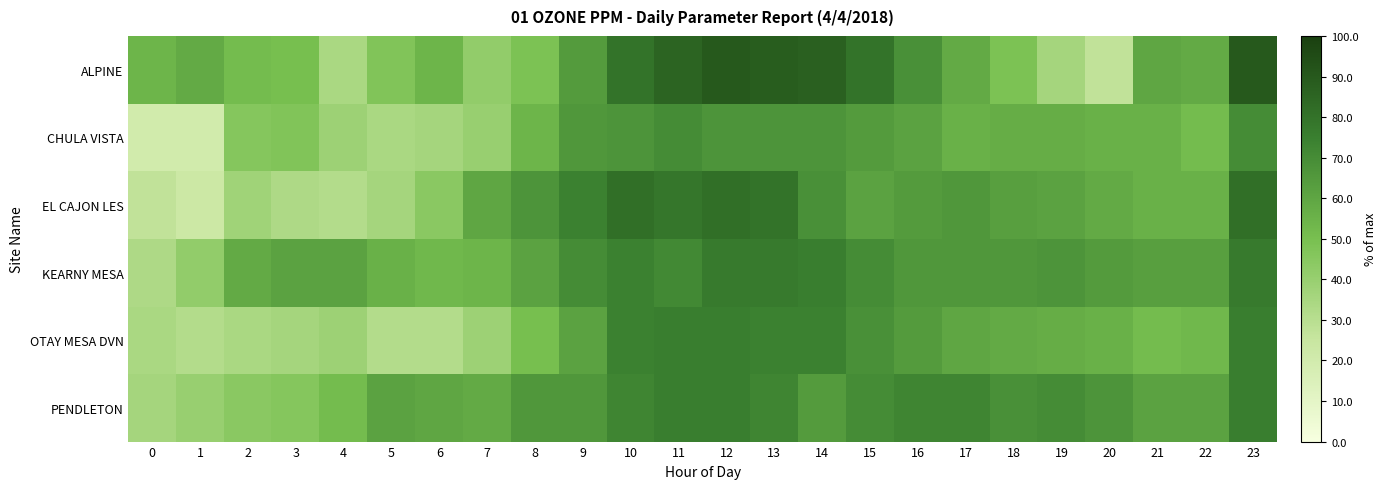

What is the greatest value displayed?

90.0